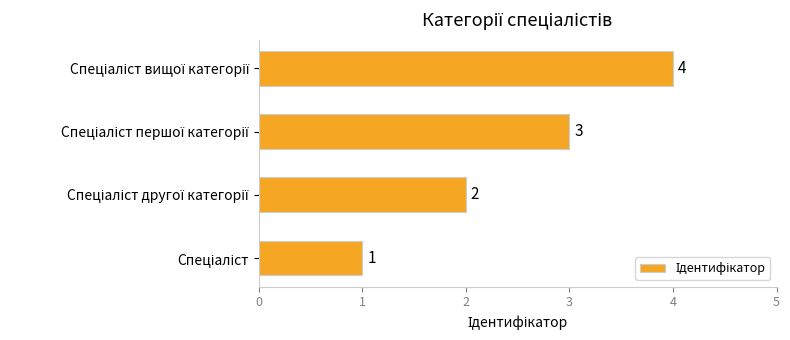

What is the greatest value displayed?

4